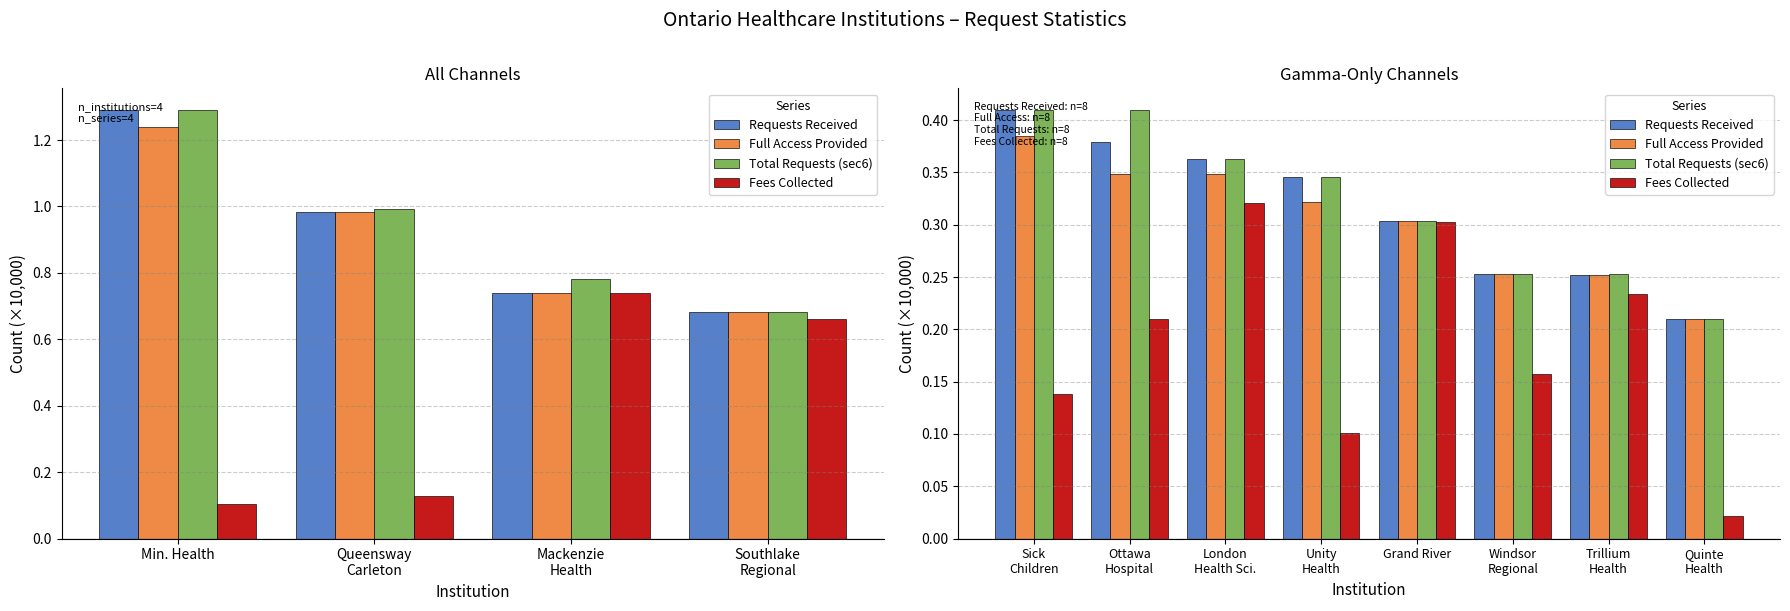

Which series has the largest range (max minus min)?

Fees Collected